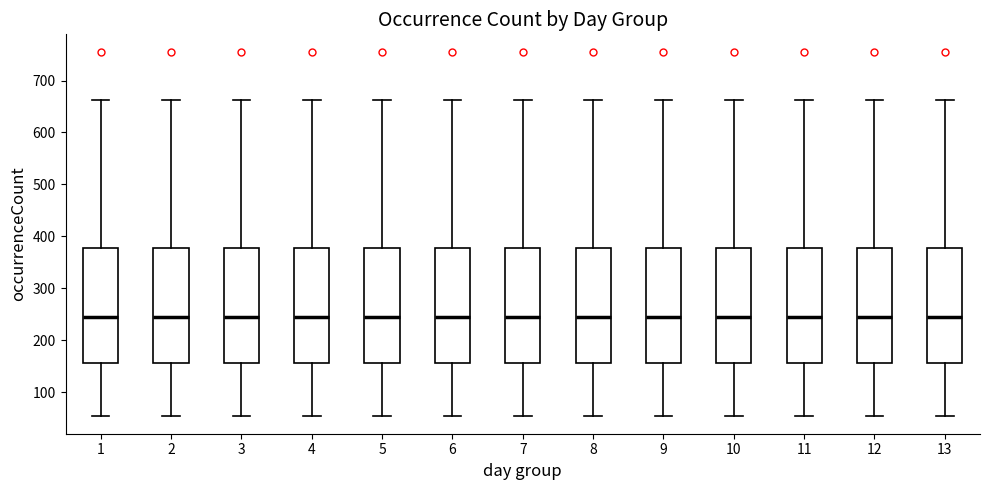

Reading left to right, transcribe this box plot: for each box, give where its median line is, the range the box spans, and where its two whiskers end, as read against the y-axis. The values are not printed on the chart, so give them approximately, as read against the axis.

1: median 250, box 160 to 380, whiskers 60 to 660
2: median 250, box 160 to 380, whiskers 60 to 660
3: median 250, box 160 to 380, whiskers 60 to 660
4: median 250, box 160 to 380, whiskers 60 to 660
5: median 250, box 160 to 380, whiskers 60 to 660
6: median 250, box 160 to 380, whiskers 60 to 660
7: median 250, box 160 to 380, whiskers 60 to 660
8: median 250, box 160 to 380, whiskers 60 to 660
9: median 250, box 160 to 380, whiskers 60 to 660
10: median 250, box 160 to 380, whiskers 60 to 660
11: median 250, box 160 to 380, whiskers 60 to 660
12: median 250, box 160 to 380, whiskers 60 to 660
13: median 250, box 160 to 380, whiskers 60 to 660